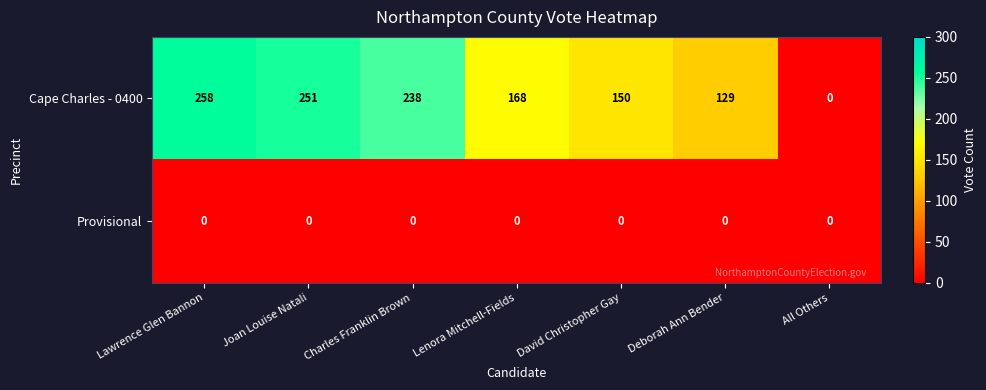

List the series in order of their overall mean, highest first.

Cape Charles - 0400, Provisional